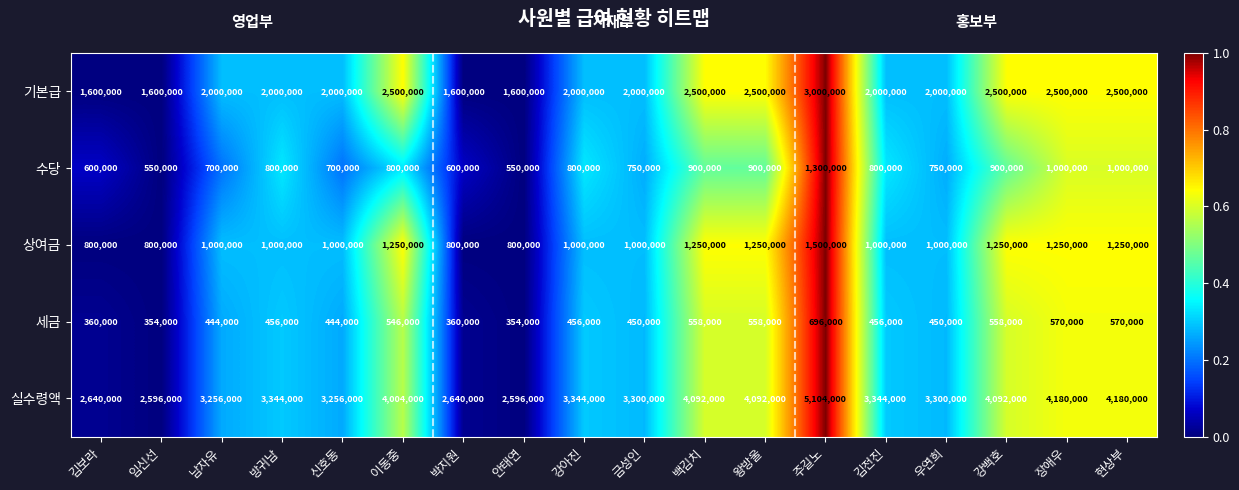

The value of 세금 at 안태연 is 354000. True or false?

True